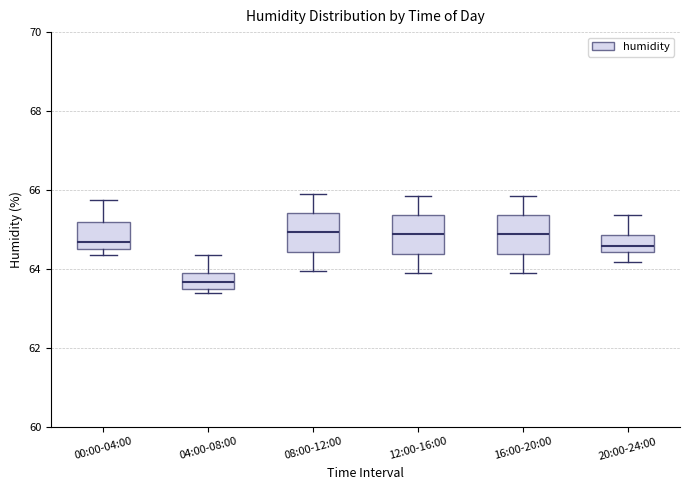

Reading left to right, transcribe this box plot: for each box, give where its median line is, the range the box spans, and where its two whiskers end, as read against the y-axis. The values are not printed on the chart, so give them approximately, as read against the axis.

00:00-04:00: median 64.6, box 64.4 to 65.2, whiskers 64.4 (just below the box's lower edge) to 65.8
04:00-08:00: median 63.6 (inside the box), box 63.6 to 63.8, whiskers 63.4 to 64.4
08:00-12:00: median 65.0, box 64.4 to 65.4, whiskers 64.0 to 66.0
12:00-16:00: median 64.8, box 64.4 to 65.4, whiskers 64.0 to 65.8
16:00-20:00: median 64.8, box 64.4 to 65.4, whiskers 64.0 to 65.8
20:00-24:00: median 64.6, box 64.4 to 64.8, whiskers 64.2 to 65.4